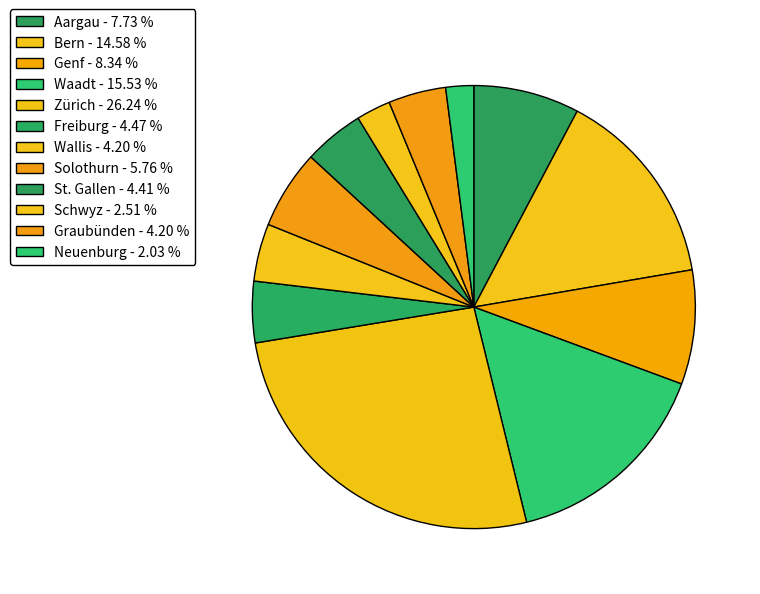

How many segments does this pie chart have?

12